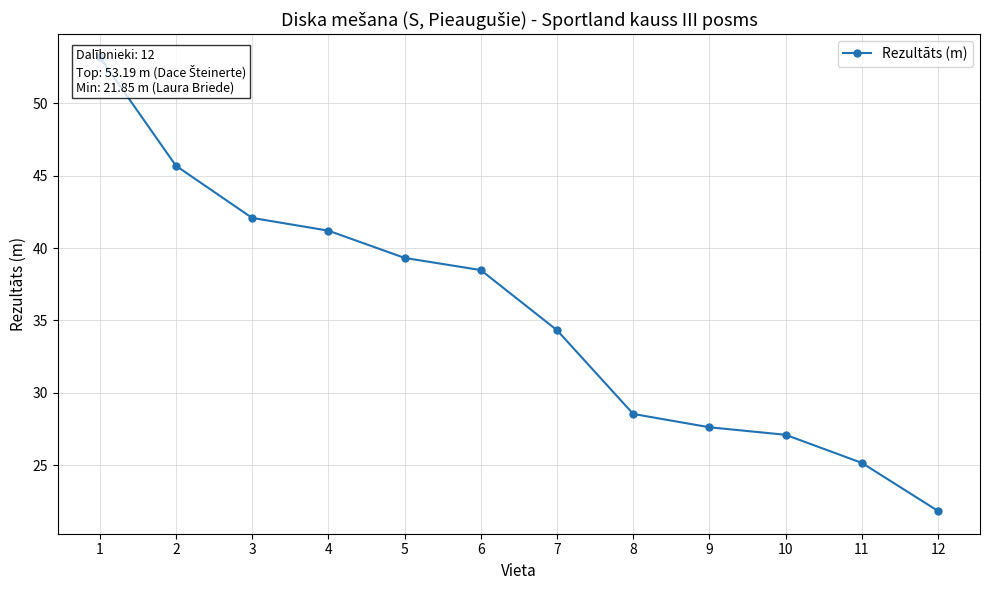

Does the chart have visible grid lines?

Yes